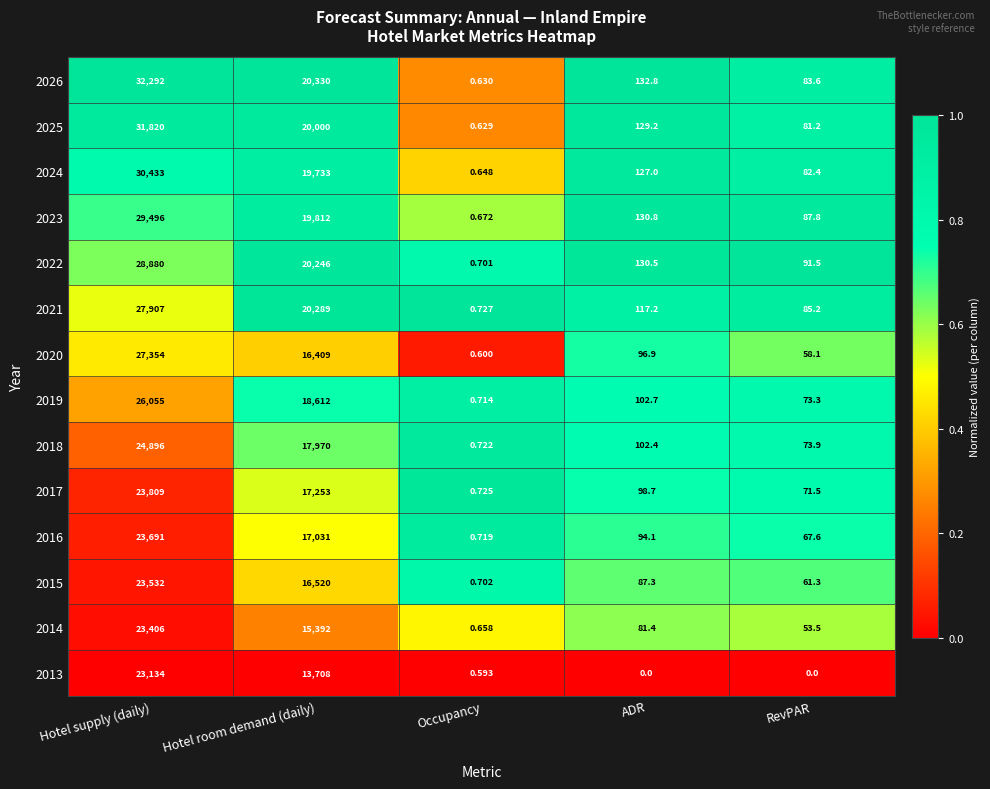

At which category is the sum across all series the highest?

Hotel supply (daily)